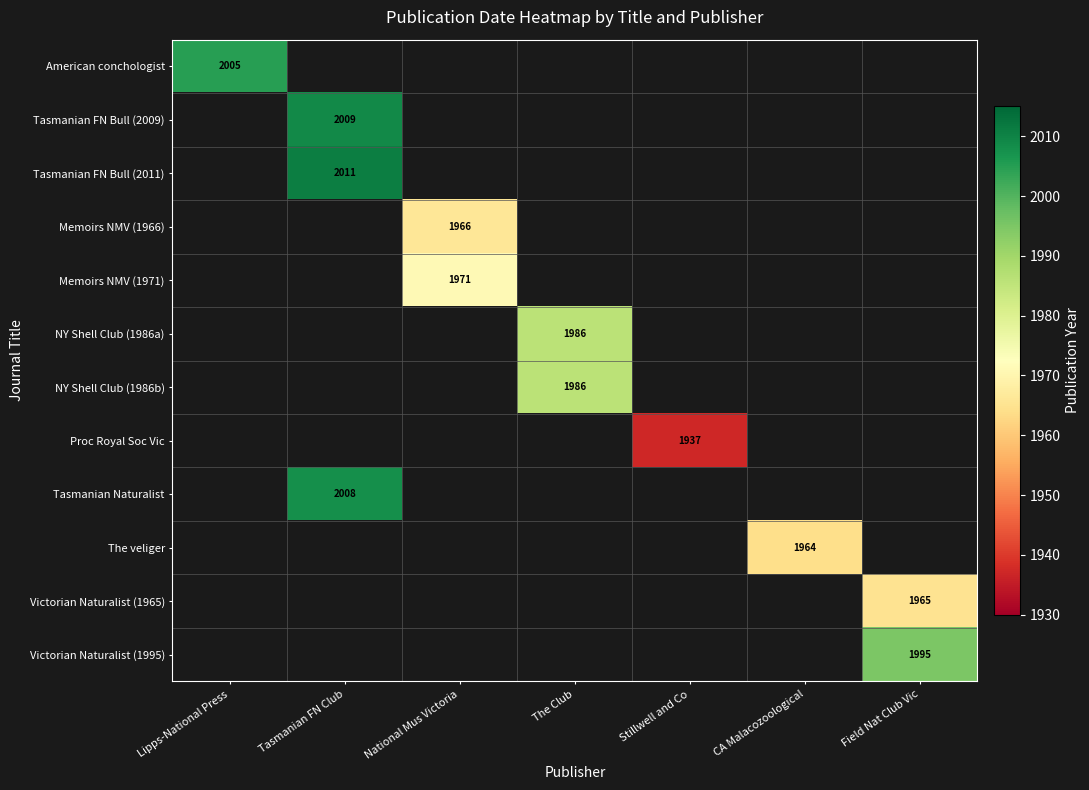

The NY Shell Club (1986b) series shows 671.6 at The Club. True or false?

False